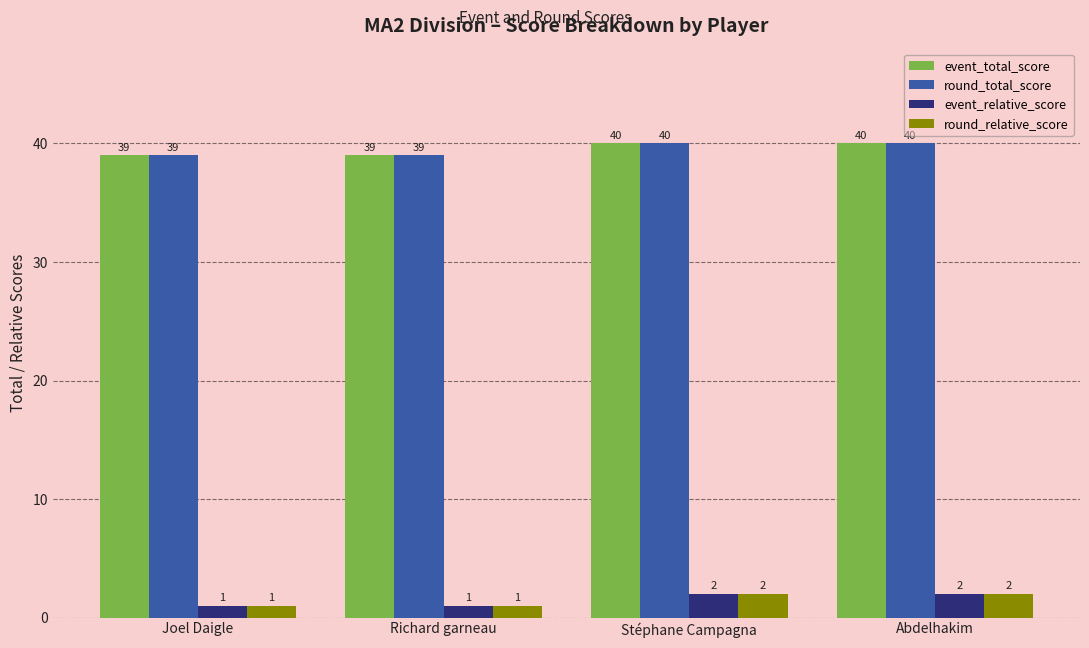

What is the label of the 4th bar from the right?

Joel Daigle